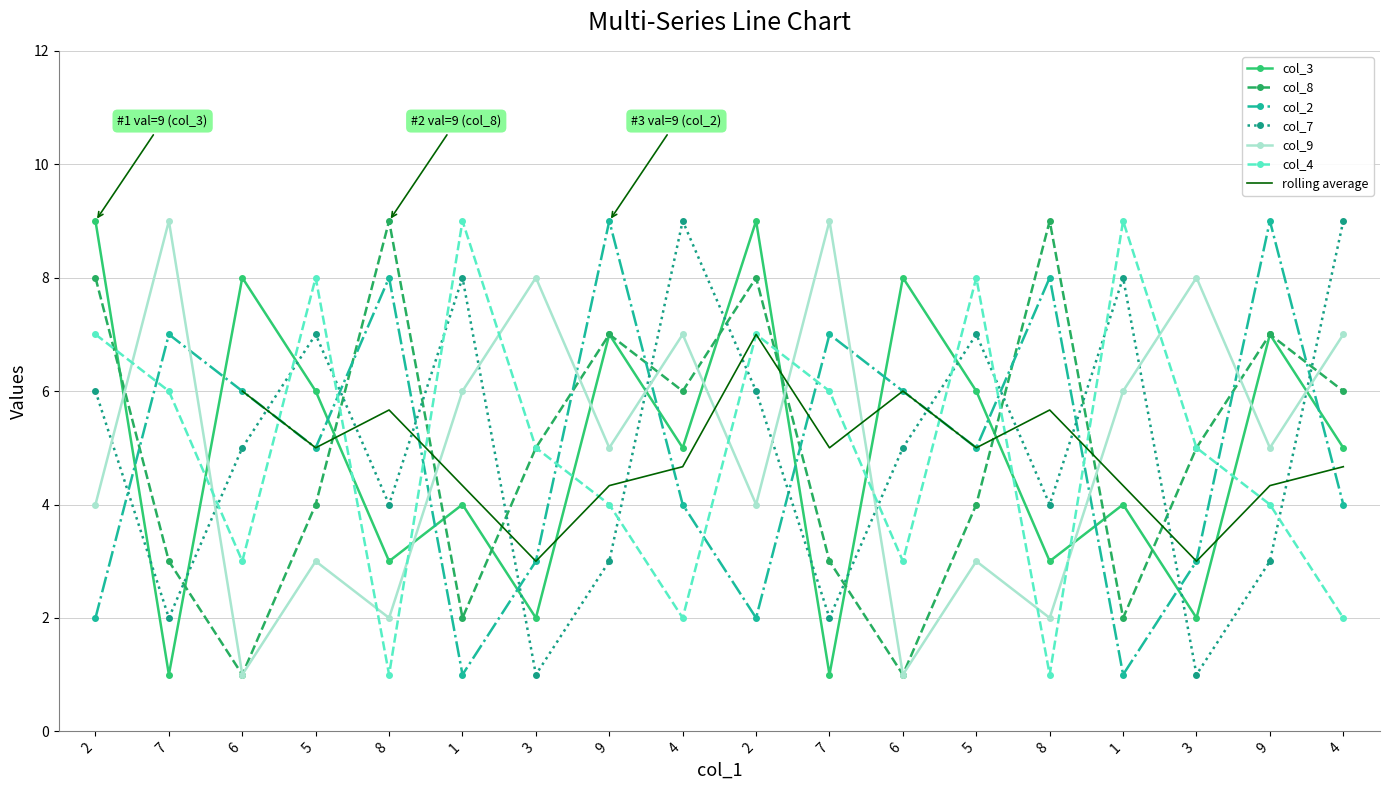

Between which two adjacent categories do col_8 and col_9 first intersect?

2 and 7